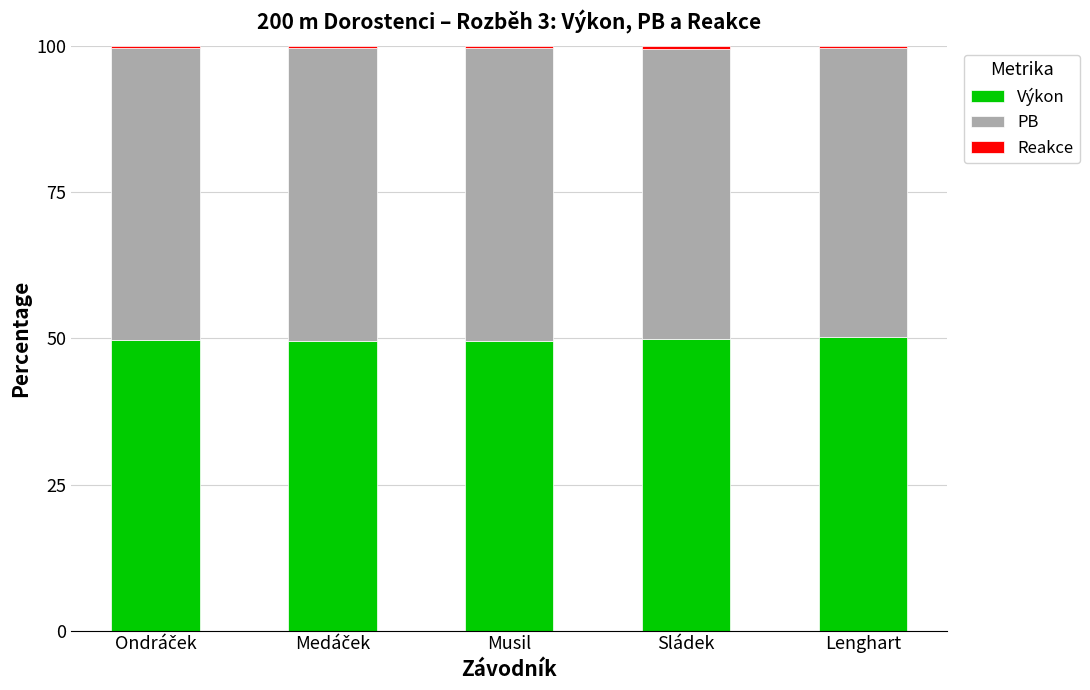

How many bars are there in total?

5